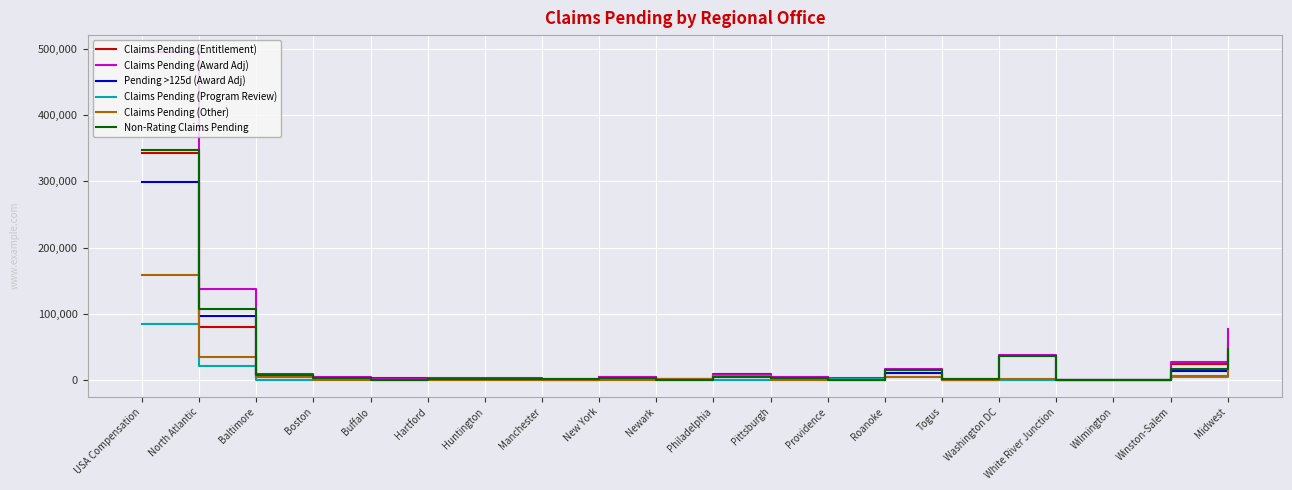

Is it true that Non-Rating Claims Pending equals 30213 at Midwest?

False